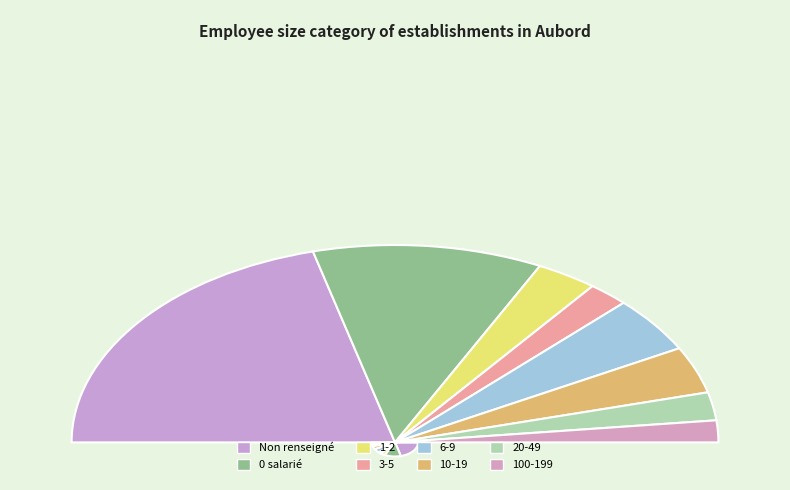

The 12 slice represents 1% of the pie. True or false?

False